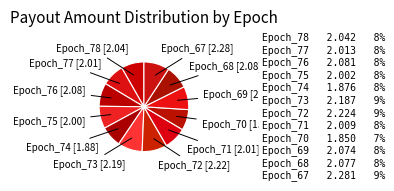

Approximately how many times larger is the value at Epoch_68 compared to Epoch_70?

1.1